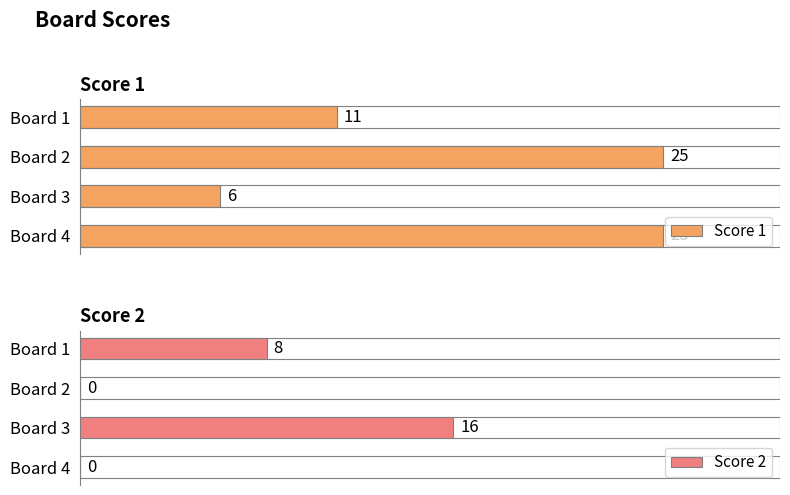

What is the value of the Score 2 bar at the 1st from the left?

8